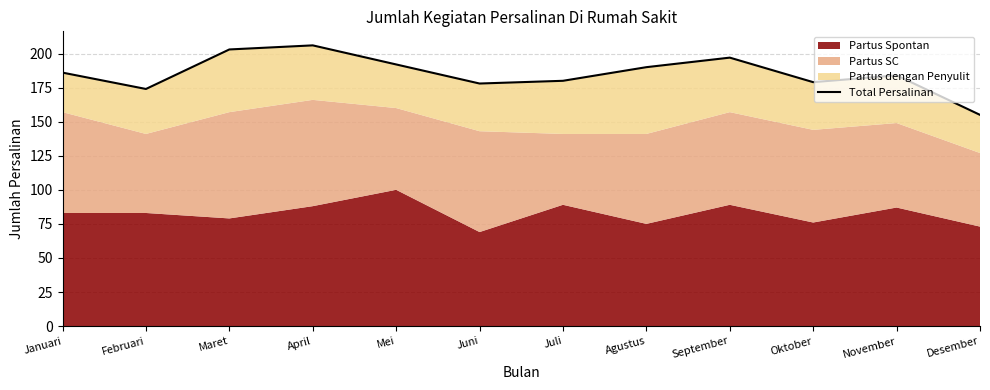

Reading left to right, transcribe all the data shown in this chart.

Januari=186	Februari=174	Maret=203	April=206	Mei=192	Juni=178	Juli=180	Agustus=190	September=197	Oktober=179	November=184	Desember=155